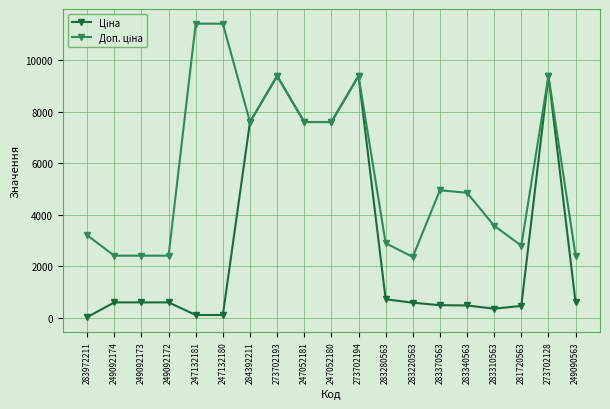

Count the number of data series in this chart.

2